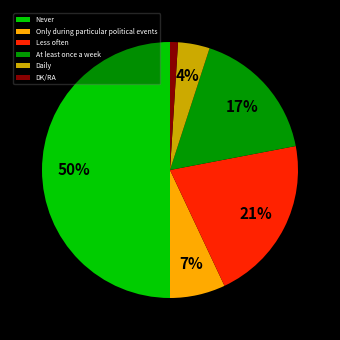

Combined, do Only during particular political events and DK/RA account for over 50%?

No